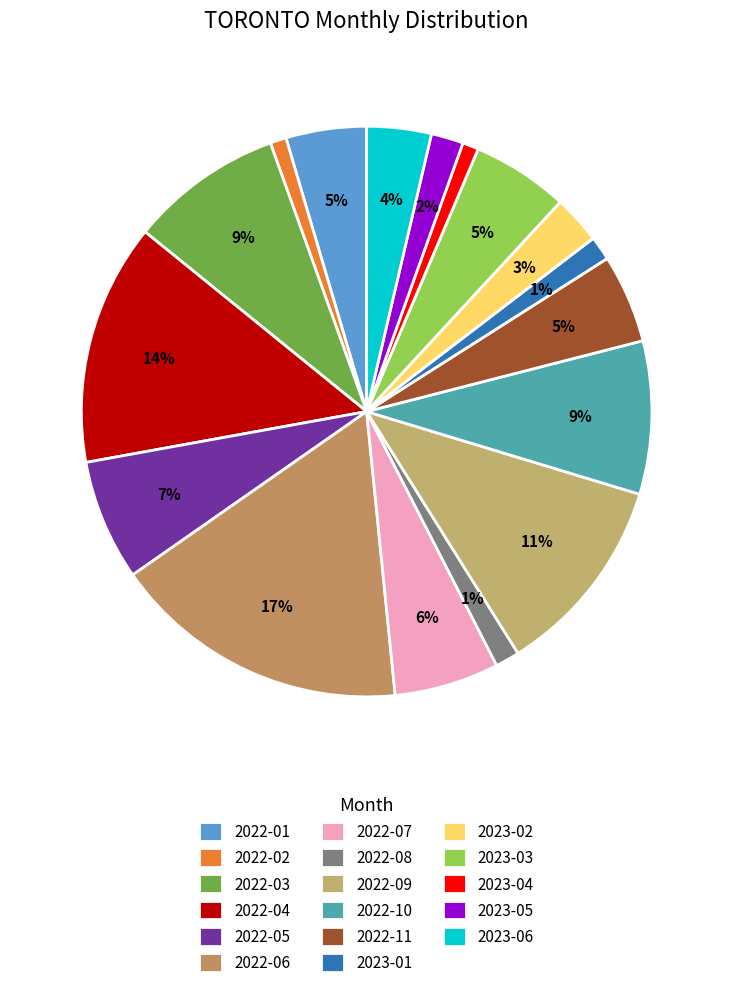

How many slices are in this pie chart?

17